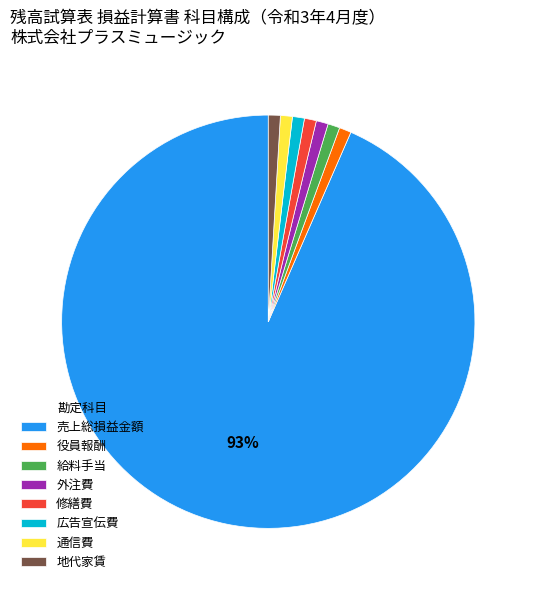

What is the majority slice?

売上総損益金額